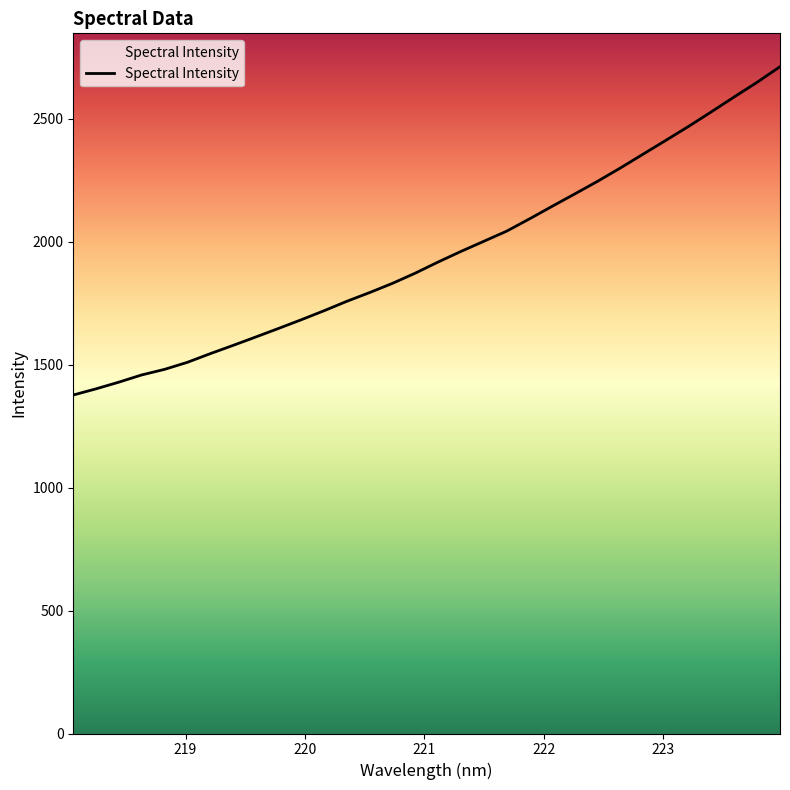

Is it true that the value at 222 is 763.7?

False